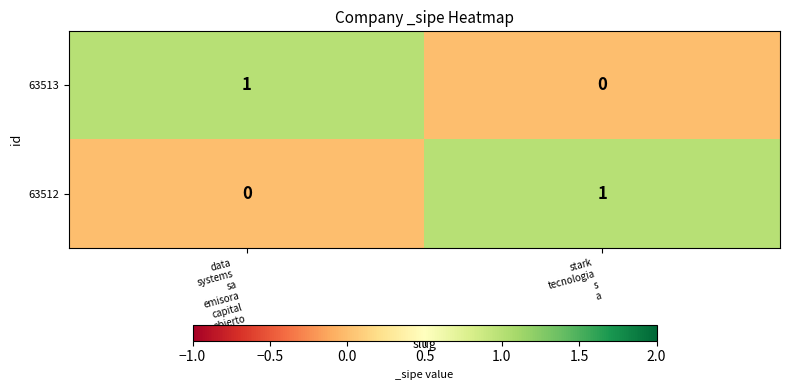

Rank the series at stark
tecnologia
s
a from lowest to highest value.

63513, 63512